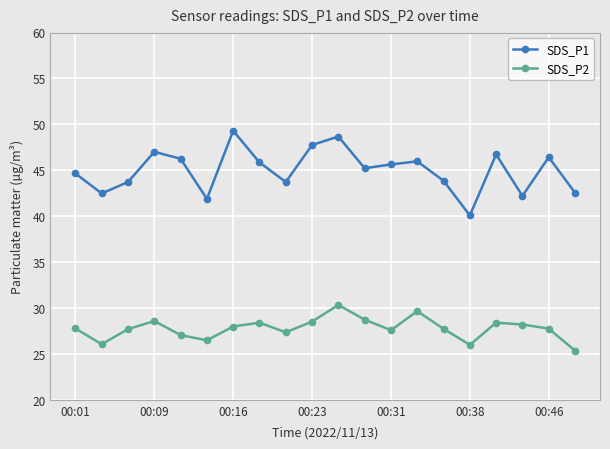

At how many categories does at least one series exceed 39?

20